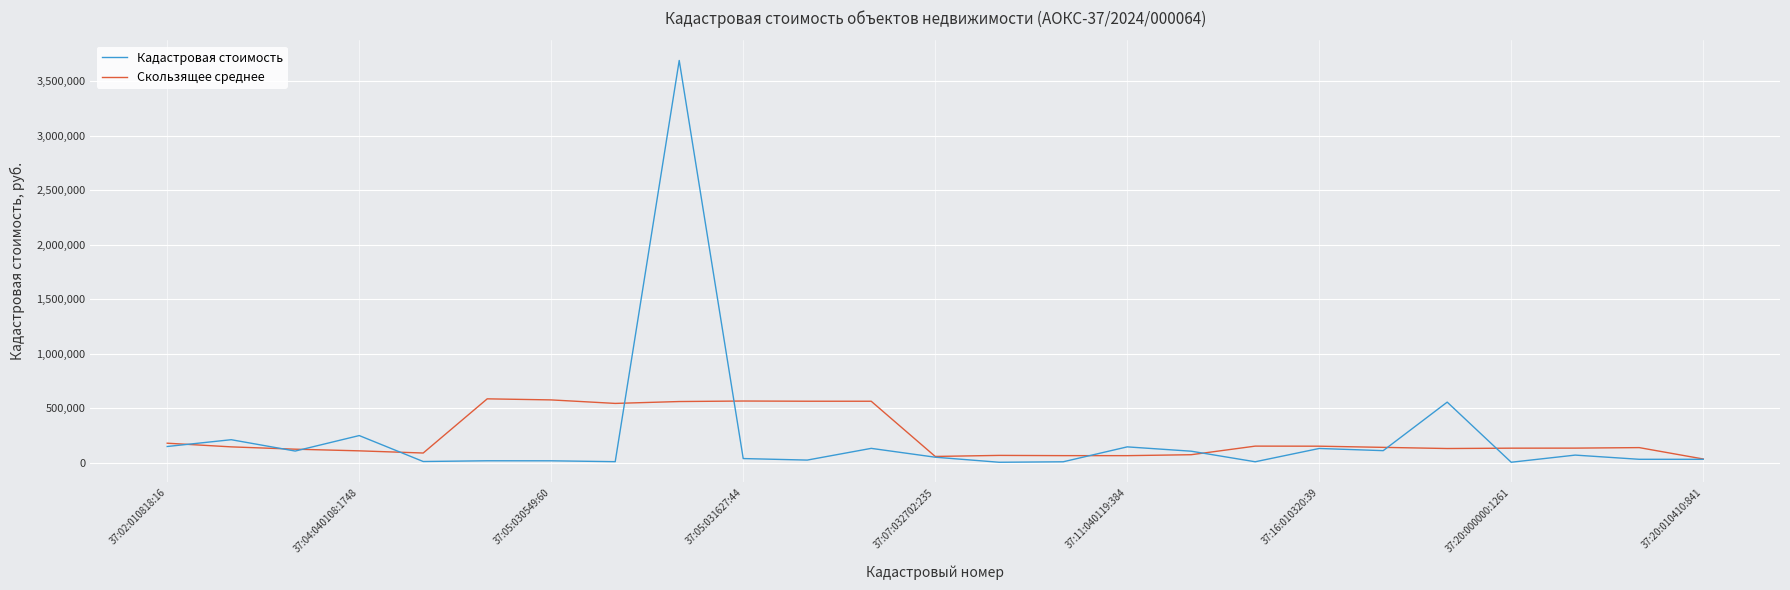

Which series has the largest range (max minus min)?

Кадастровая стоимость